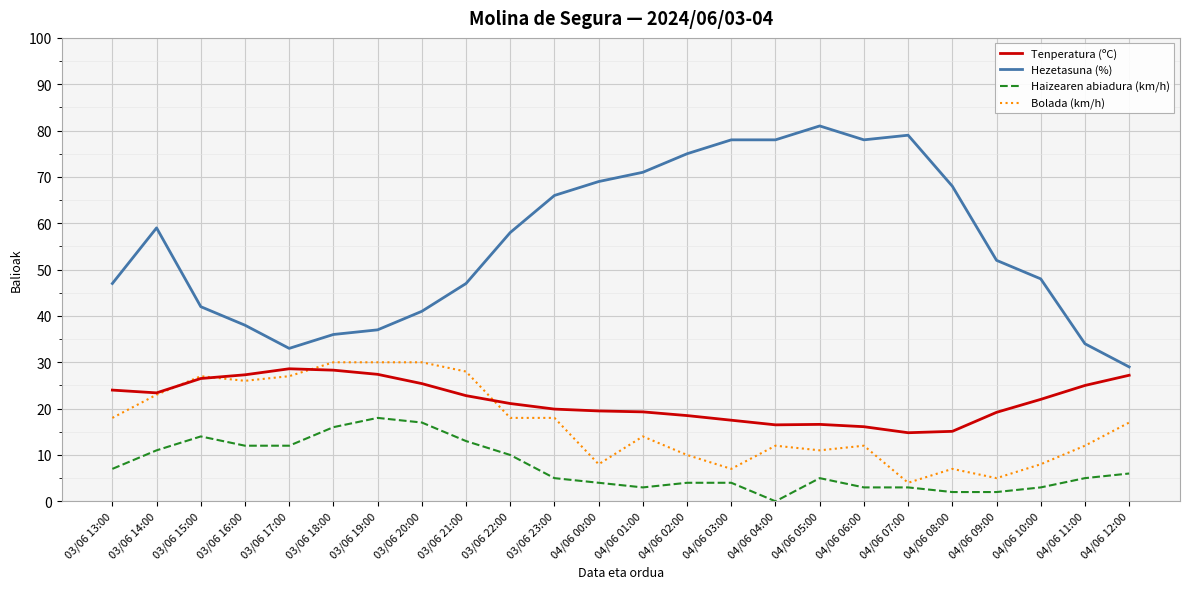

True or false: Hezetasuna (%) and Bolada (km/h) intersect in this chart.

False